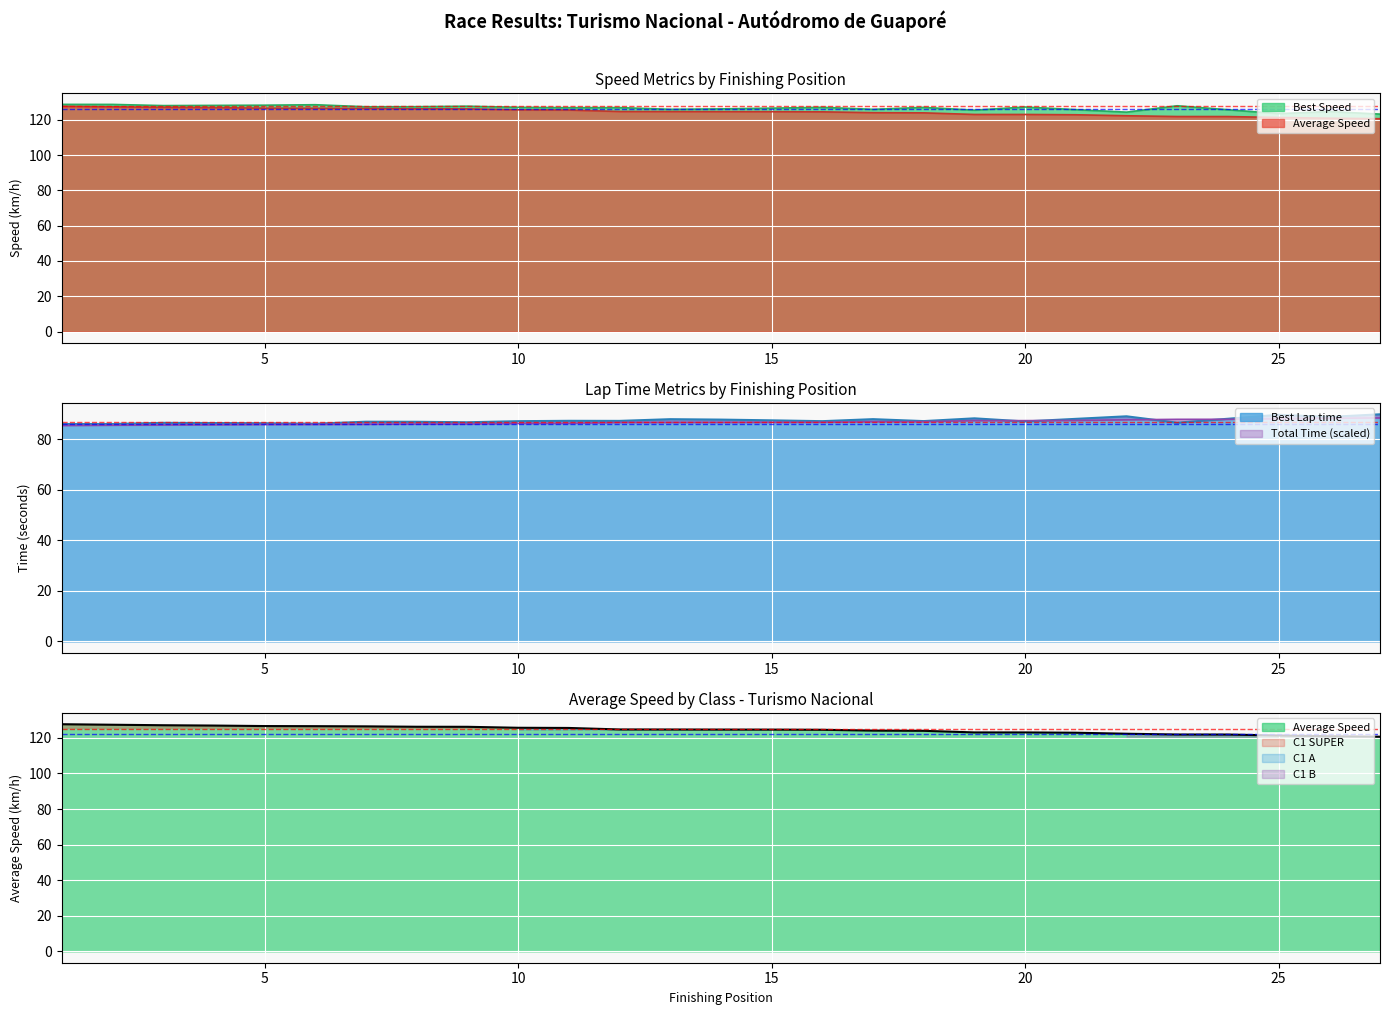

True or false: Best Lap time and Total Time cross at least once.

True